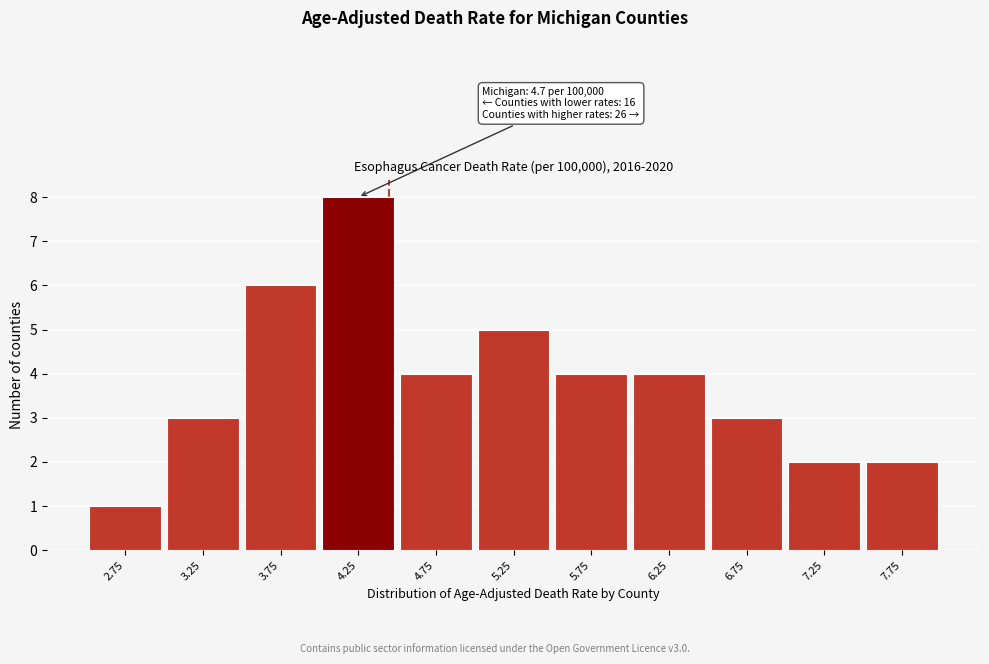

Reading left to right, list all the values displayed in this chart.

1	3	6	8	4	5	4	4	3	2	2